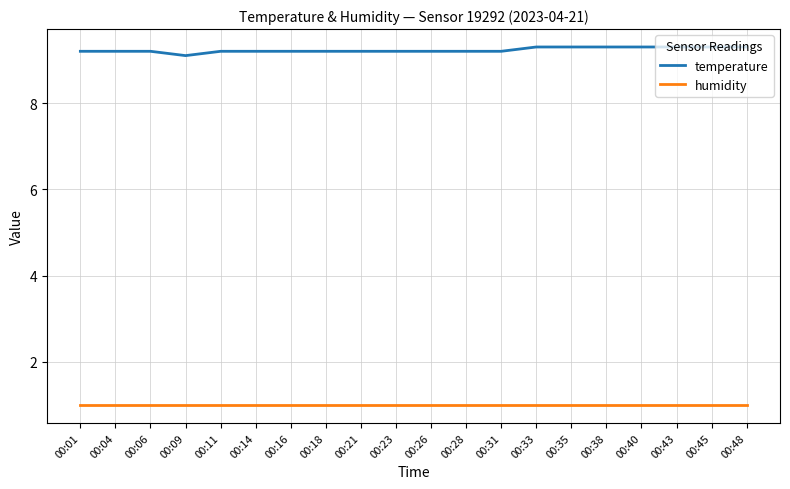

Is the value of temperature at 00:14 greater than the value of humidity at 00:06?

Yes